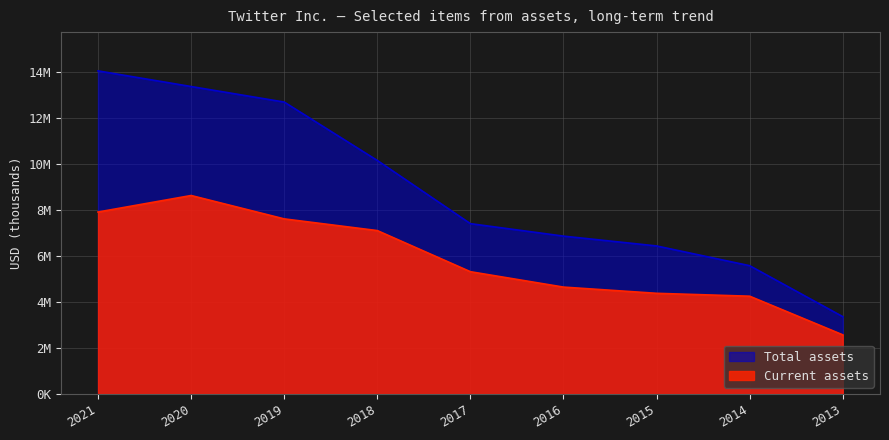

How many data points in Total assets are less than 7412477?

4